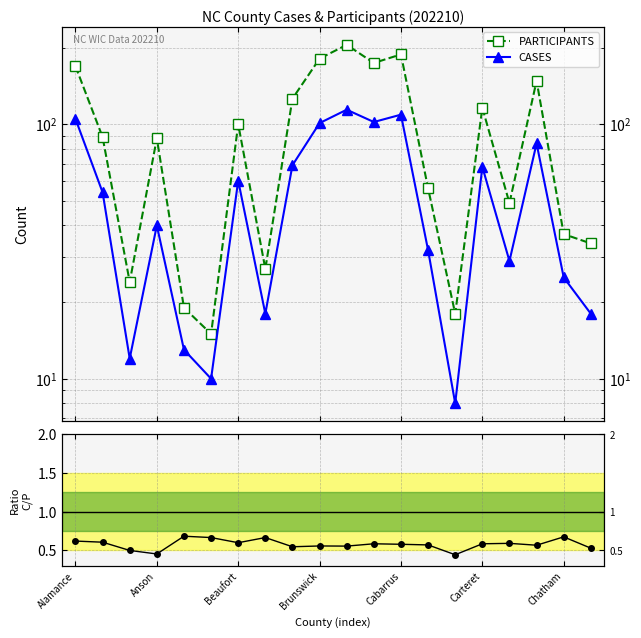

In Cases/Participants, how many points are higher than both neighbors (excluding endpoints)?

6